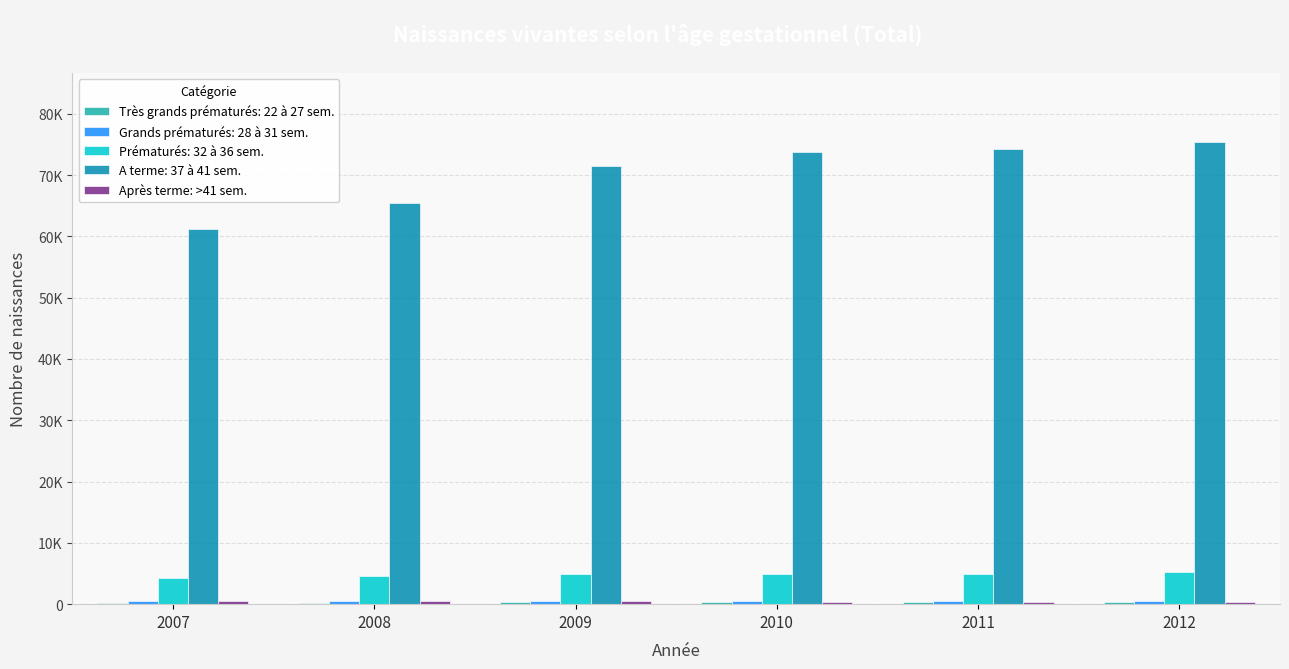

Does the chart contain stacked bars?

No